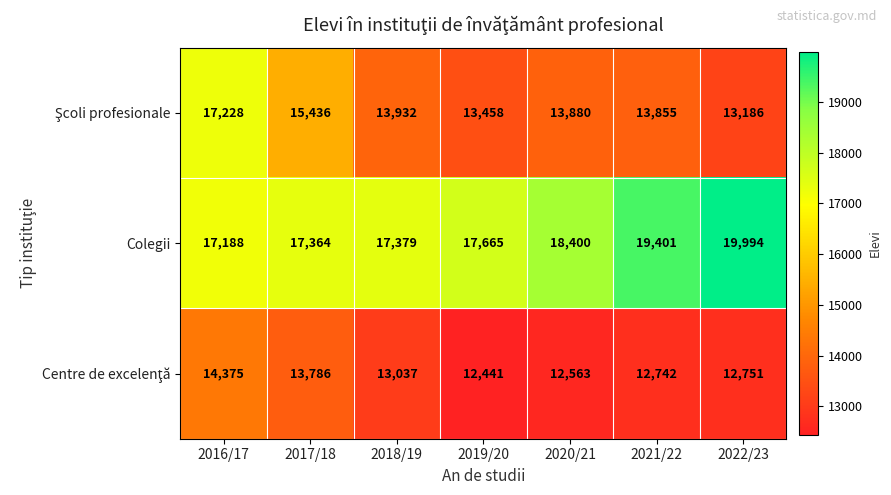

What is the average value of the Colegii series?

18199